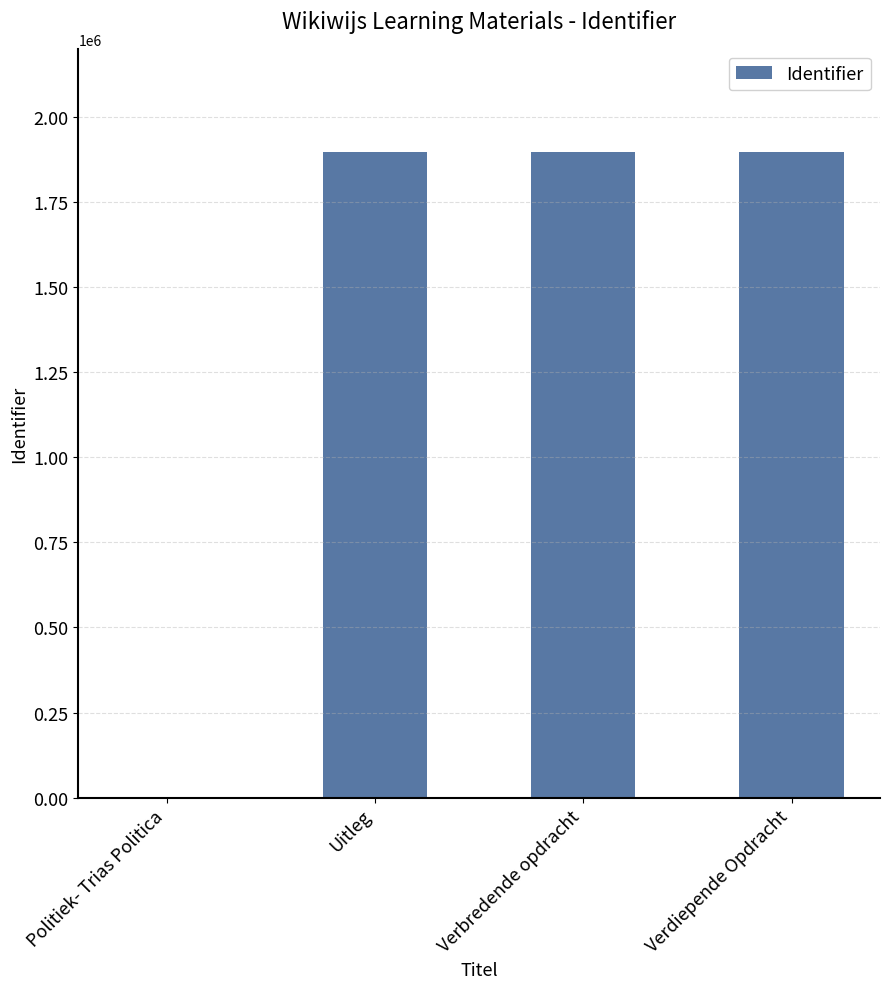

What is the difference between the values at Verbredende opdracht and Uitleg?

26